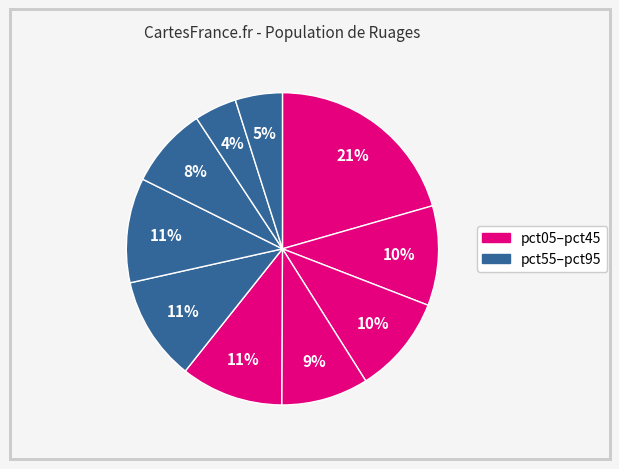

How many segments does this pie chart have?

10